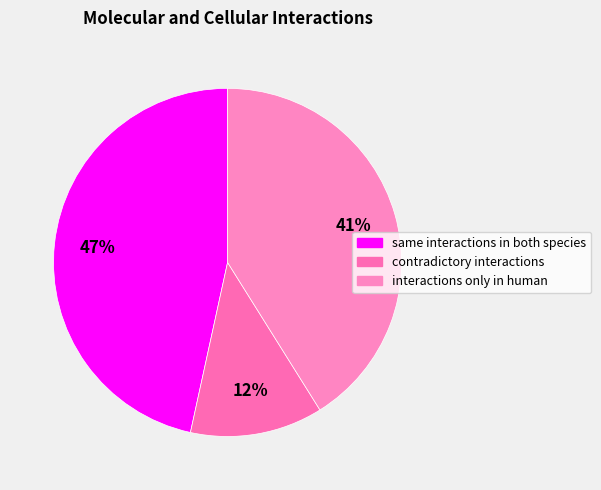

How many segments does this pie chart have?

3